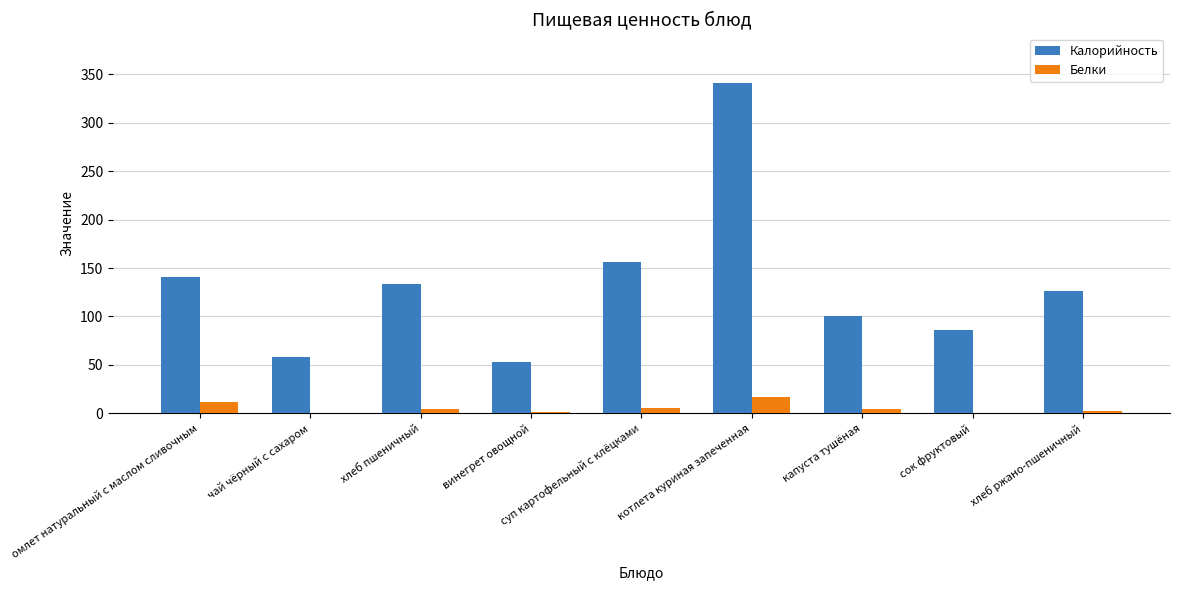

Between котлета куриная запеченная and хлеб ржано-пшеничный, which series saw the biggest shift?

Калорийность